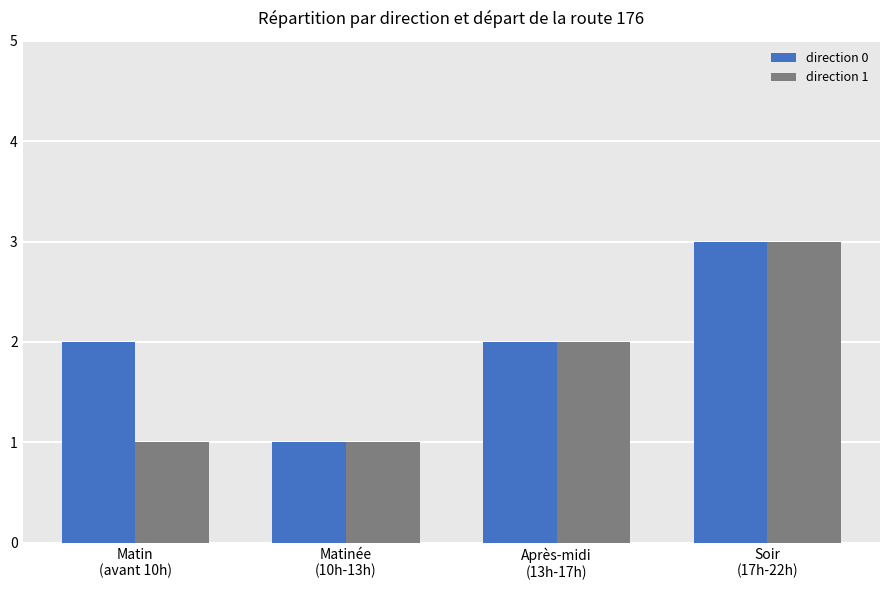

Is the value of direction 1 at Après-midi
(13h-17h) greater than the value of direction 0 at Matinée
(10h-13h)?

Yes